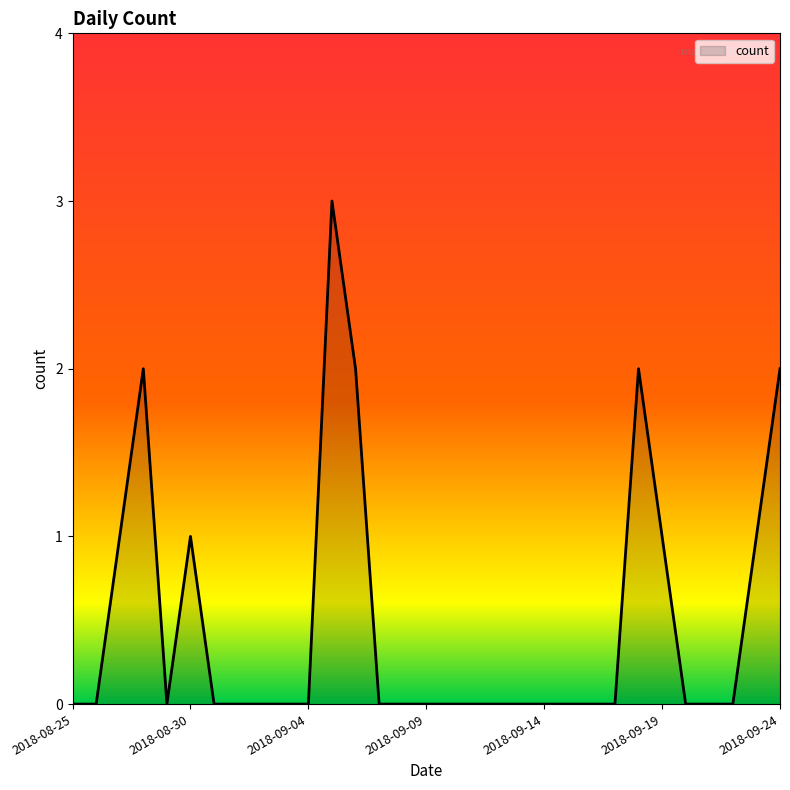

What is the difference between the maximum and minimum values?

3